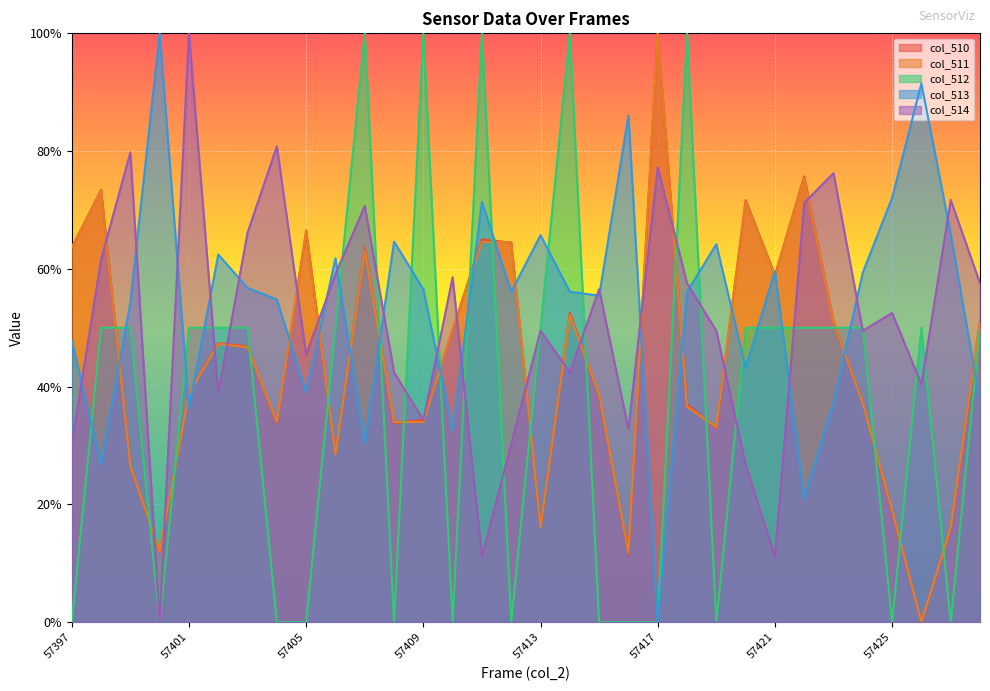

True or false: col_513 has more than 0 interior local peaks.

True